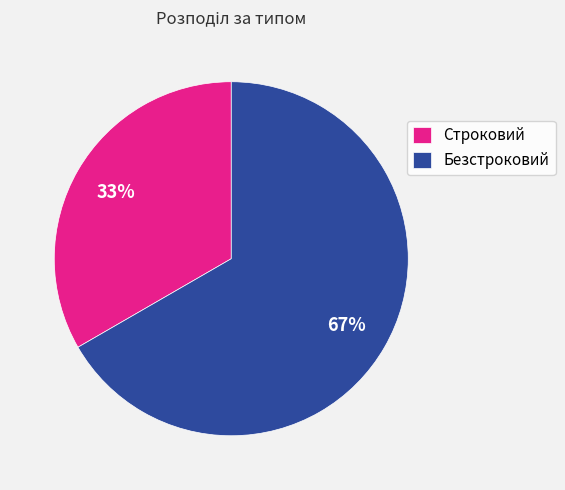

To the nearest percent, what percentage of the pie is Строковий?

33%